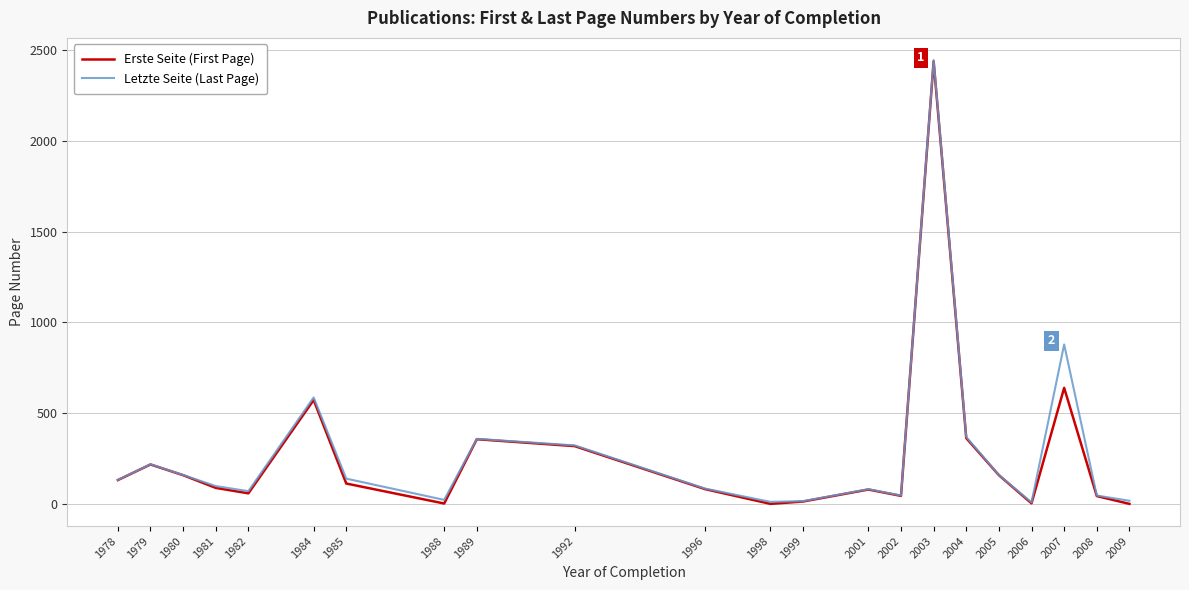

Count the number of data series in this chart.

2